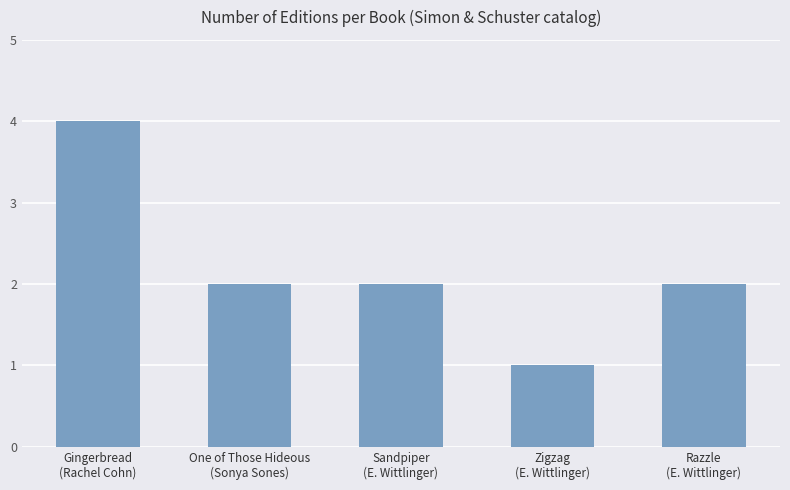

Reading left to right, extract all data points from this chart.

Gingerbread
(Rachel Cohn)=4	One of Those Hideous
(Sonya Sones)=2	Sandpiper
(E. Wittlinger)=2	Zigzag
(E. Wittlinger)=1	Razzle
(E. Wittlinger)=2